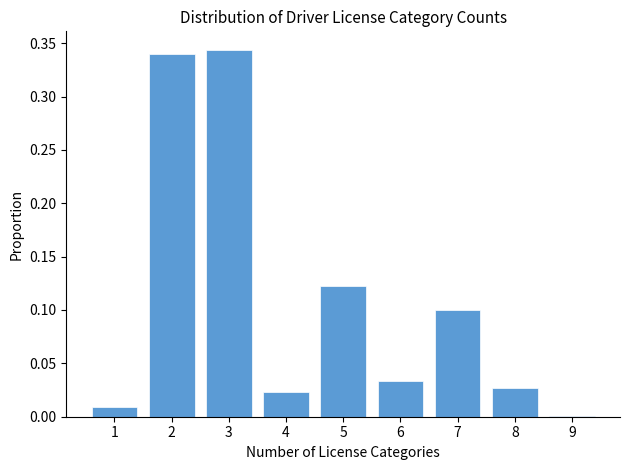

Reading left to right, transcribe this chart: for each bar, give the range it covers on the x-axis and its height. The values are not printed on the chart, so give them approximately, as read against the axis.

0.5 to 1.5: 0.010
1.5 to 2.5: 0.340
2.5 to 3.5: 0.345
3.5 to 4.5: 0.025
4.5 to 5.5: 0.120
5.5 to 6.5: 0.035
6.5 to 7.5: 0.100
7.5 to 8.5: 0.025
8.5 to 9.5: under 0.005